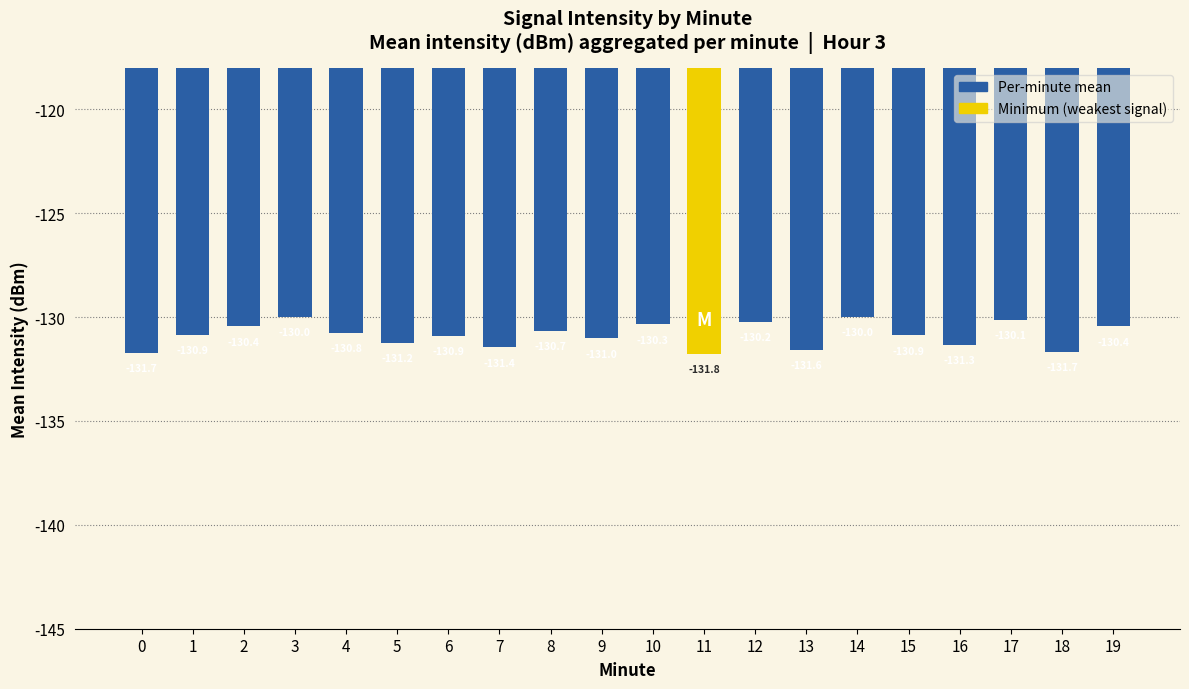

How many categories are shown in the chart?

20